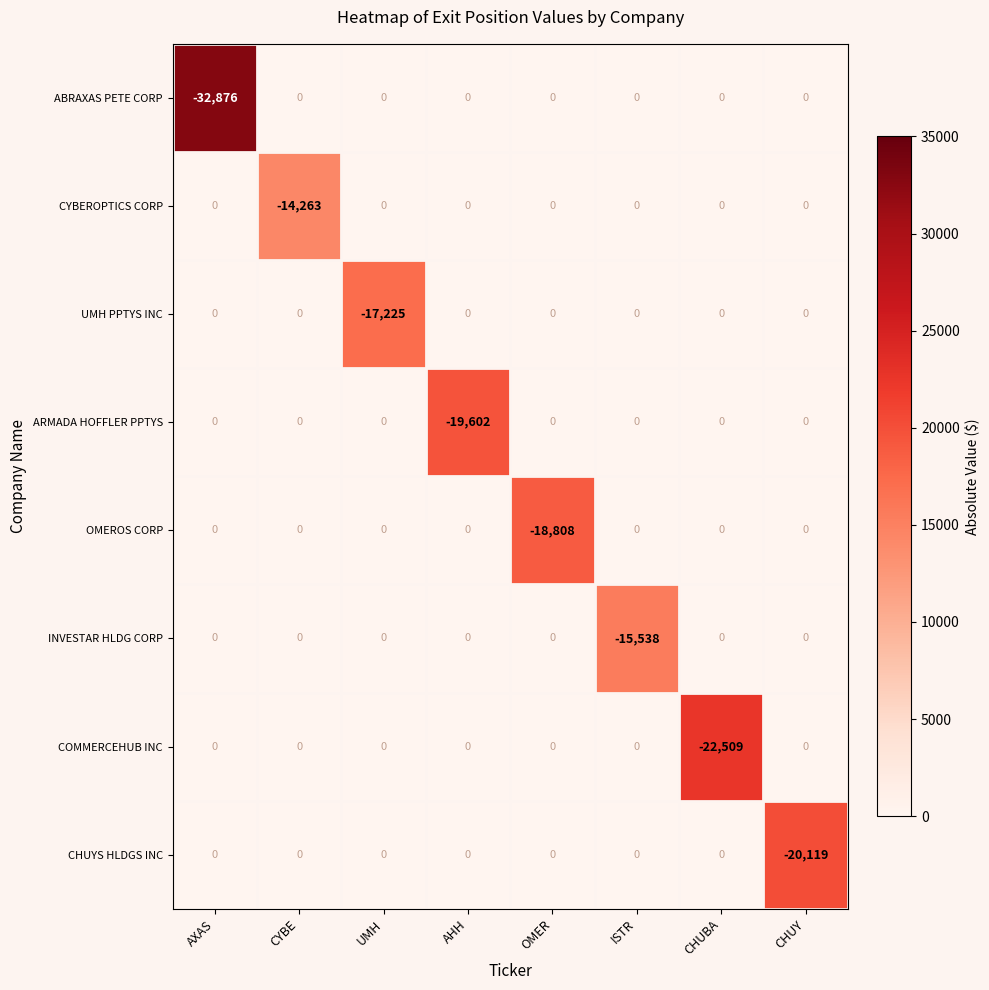

At which category is the sum across all series the highest?

CYBE